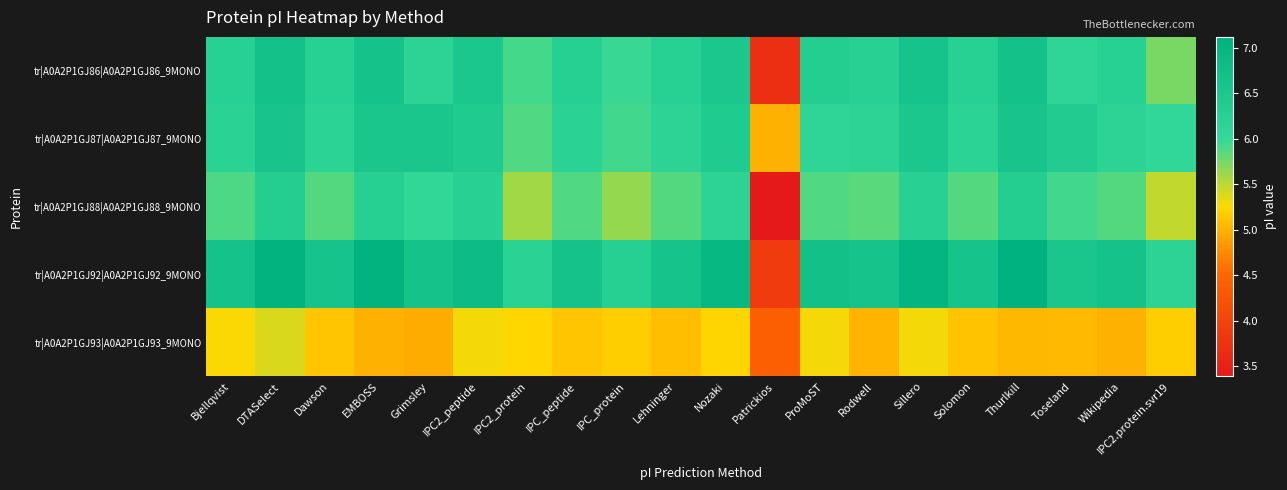

Reading left to right, transcribe all the data shown in this chart.

tr|A0A2P1GJ86|A0A2P1GJ86_9MONO: Bjellqvist=6.2	DTASelect=6.7	Dawson=6.2	EMBOSS=6.6	Grimsley=6.1	IPC2_peptide=6.5	IPC2_protein=5.9	IPC_peptide=6.3	IPC_protein=6.0	Lehninger=6.2	Nozaki=6.5	Patrickios=3.7	ProMoST=6.3	Rodwell=6.2	Sillero=6.6	Solomon=6.2	Thurlkill=6.7	Toseland=6.1	Wikipedia=6.2	IPC2.protein.svr19=5.7
tr|A0A2P1GJ87|A0A2P1GJ87_9MONO: Bjellqvist=6.2	DTASelect=6.6	Dawson=6.2	EMBOSS=6.5	Grimsley=6.5	IPC2_peptide=6.4	IPC2_protein=5.9	IPC_peptide=6.2	IPC_protein=5.9	Lehninger=6.1	Nozaki=6.4	Patrickios=5.0	ProMoST=6.1	Rodwell=6.1	Sillero=6.5	Solomon=6.2	Thurlkill=6.6	Toseland=6.4	Wikipedia=6.1	IPC2.protein.svr19=6.0
tr|A0A2P1GJ88|A0A2P1GJ88_9MONO: Bjellqvist=5.9	DTASelect=6.3	Dawson=5.9	EMBOSS=6.3	Grimsley=6.0	IPC2_peptide=6.2	IPC2_protein=5.6	IPC_peptide=5.9	IPC_protein=5.6	Lehninger=5.9	Nozaki=6.1	Patrickios=3.4	ProMoST=5.9	Rodwell=5.9	Sillero=6.2	Solomon=5.9	Thurlkill=6.3	Toseland=5.9	Wikipedia=5.9	IPC2.protein.svr19=5.5
tr|A0A2P1GJ92|A0A2P1GJ92_9MONO: Bjellqvist=6.6	DTASelect=7.1	Dawson=6.6	EMBOSS=7.1	Grimsley=6.6	IPC2_peptide=6.9	IPC2_protein=6.2	IPC_peptide=6.6	IPC_protein=6.3	Lehninger=6.6	Nozaki=6.9	Patrickios=3.9	ProMoST=6.7	Rodwell=6.6	Sillero=7.0	Solomon=6.6	Thurlkill=7.1	Toseland=6.5	Wikipedia=6.6	IPC2.protein.svr19=6.1
tr|A0A2P1GJ93|A0A2P1GJ93_9MONO: Bjellqvist=5.3	DTASelect=5.4	Dawson=5.1	EMBOSS=5.0	Grimsley=5.0	IPC2_peptide=5.3	IPC2_protein=5.2	IPC_peptide=5.1	IPC_protein=5.2	Lehninger=5.1	Nozaki=5.2	Patrickios=4.4	ProMoST=5.3	Rodwell=5.0	Sillero=5.3	Solomon=5.1	Thurlkill=5.0	Toseland=5.1	Wikipedia=5.0	IPC2.protein.svr19=5.2